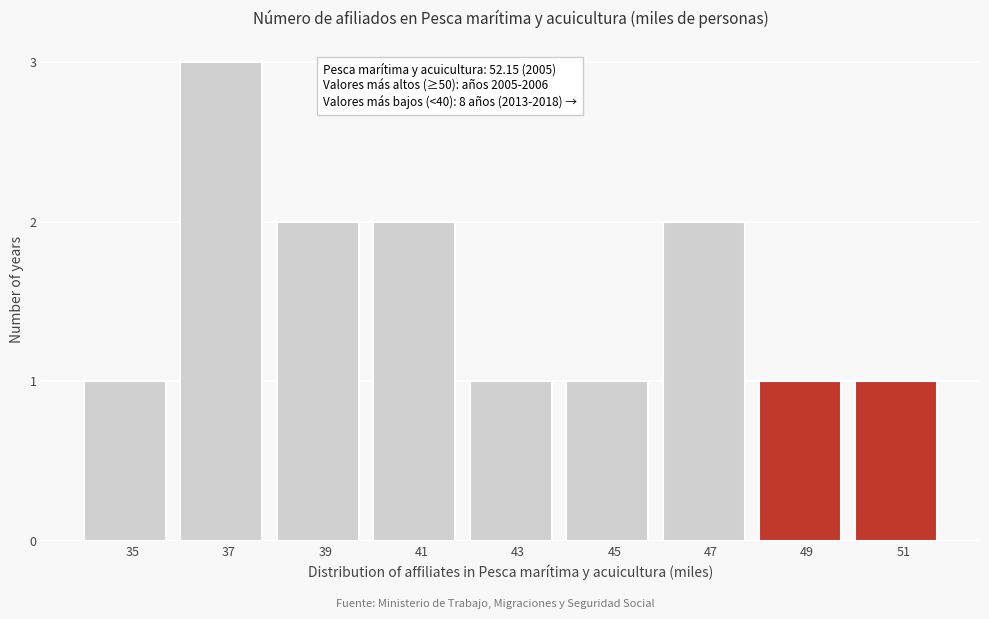

Reading left to right, list all the values displayed in this chart.

1	3	2	2	1	1	2	1	1